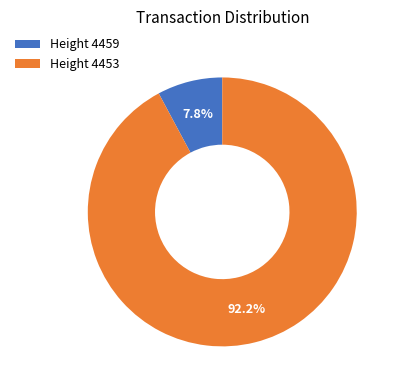

Rank the categories by value from lowest to highest.

Height 4459, Height 4453